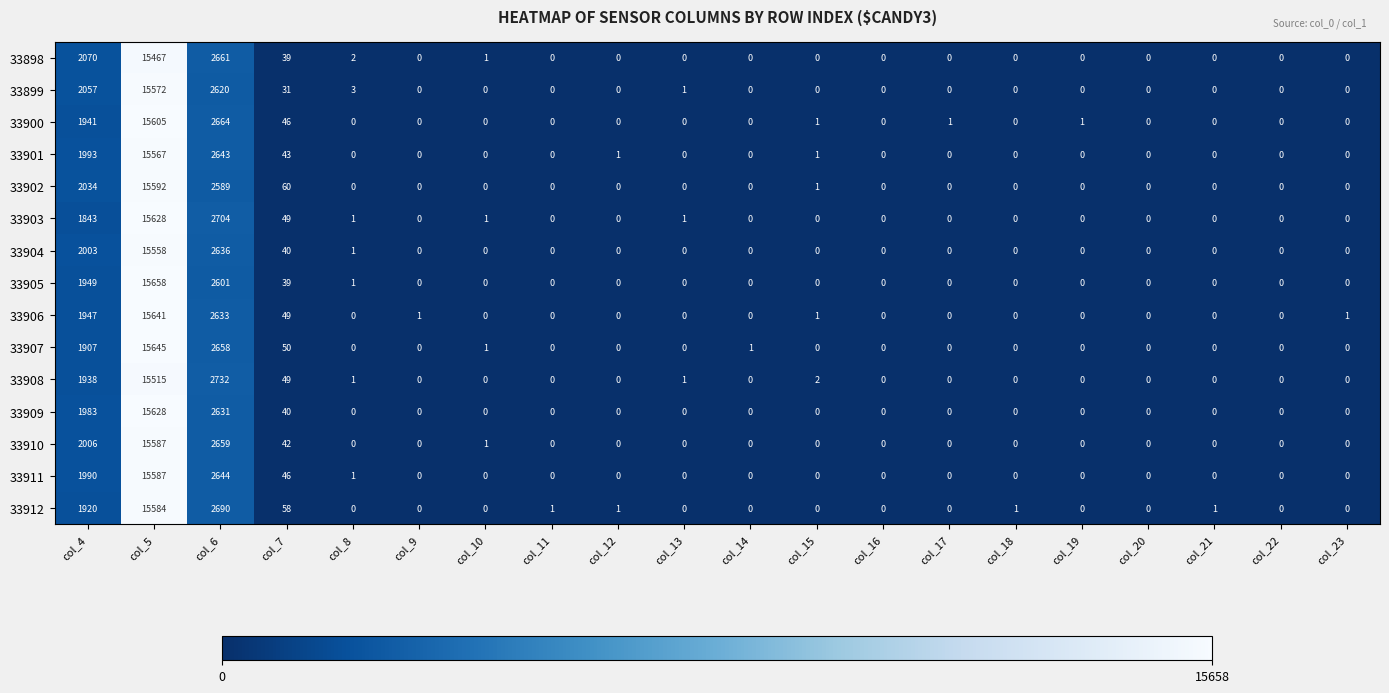

What is the total value across all series at col_5?

233834